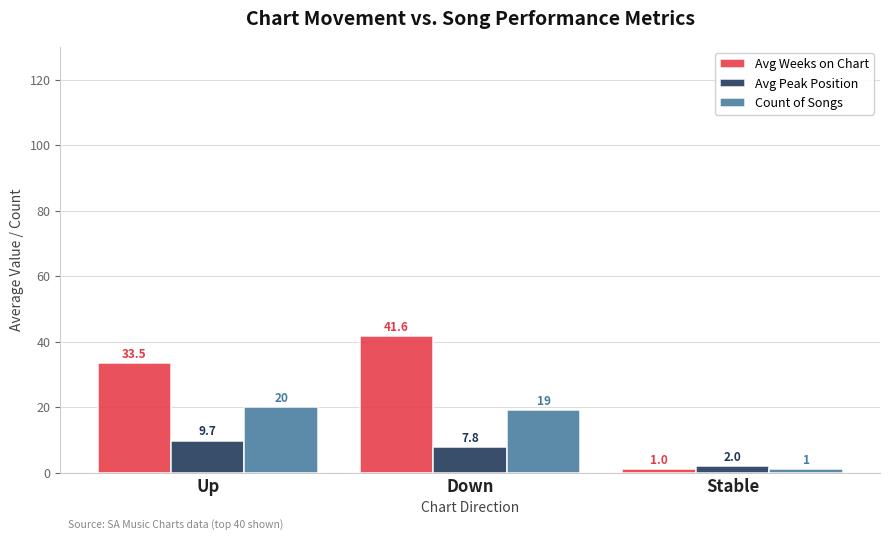

At which label does Count of Songs first exceed 19?

Up